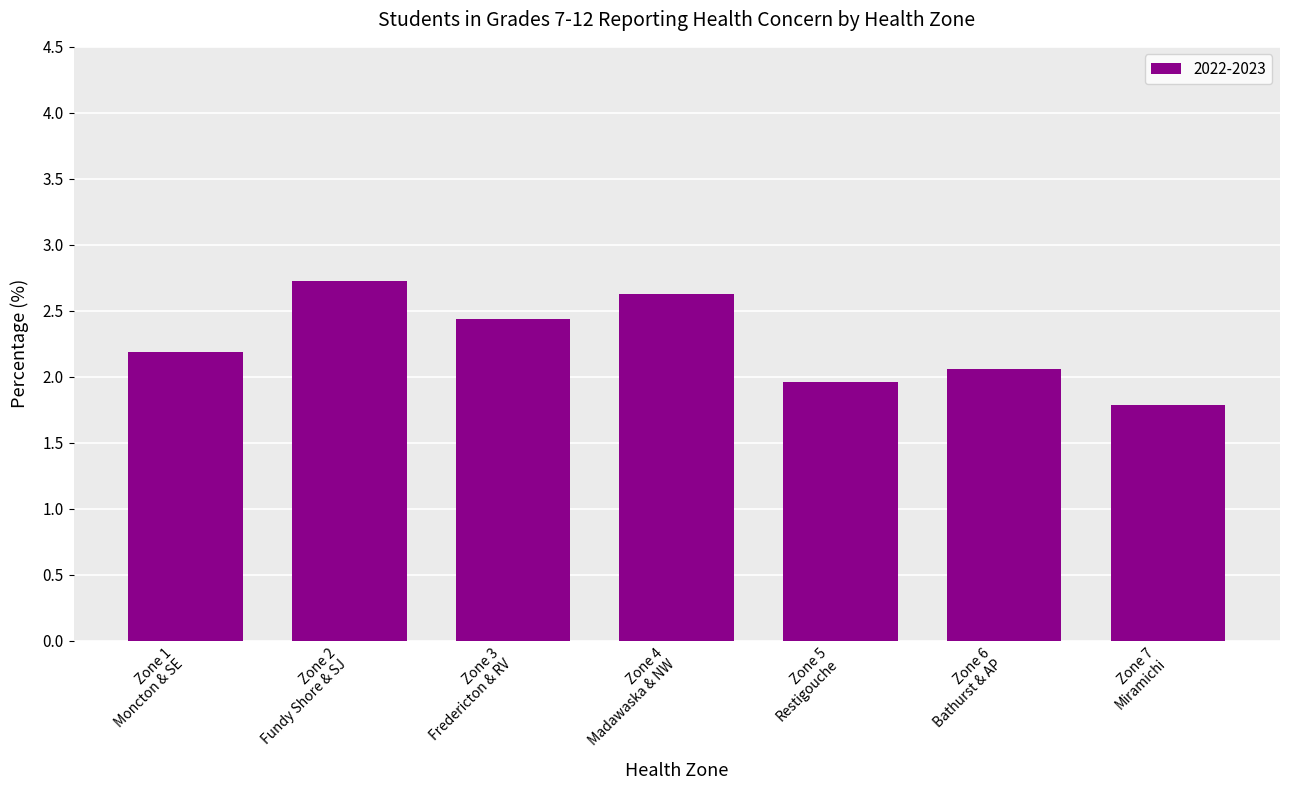

What is the value of the 5th bar from the left?

2.0